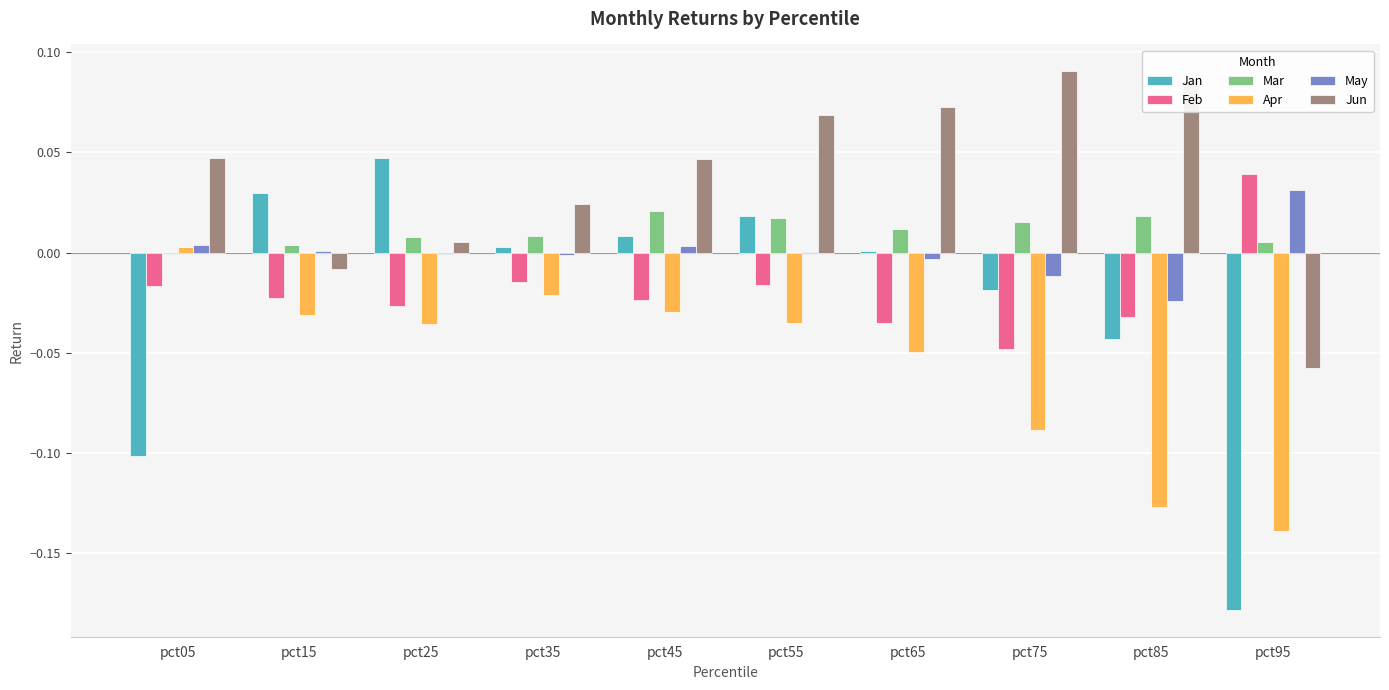

Between pct05 and pct25, which series saw the biggest shift?

Jan